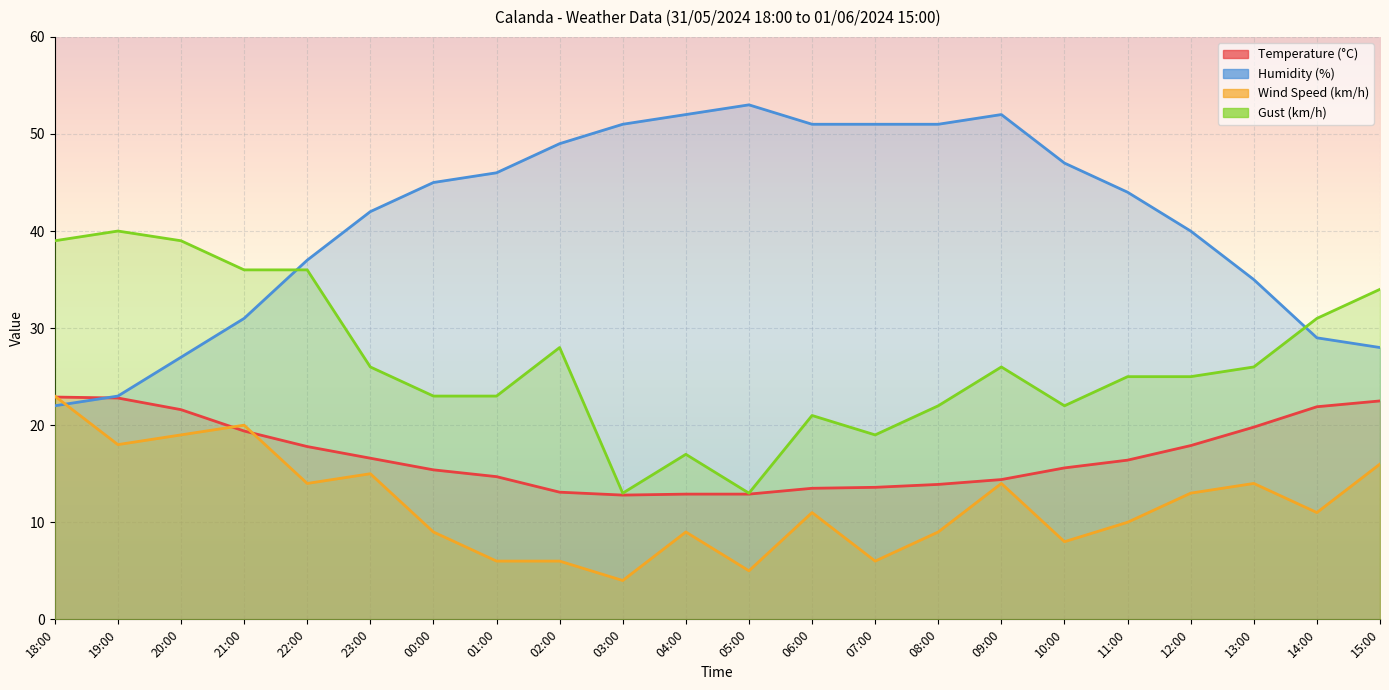

What is the difference between the maximum and minimum values in the Temperature (°C) series?

10.1